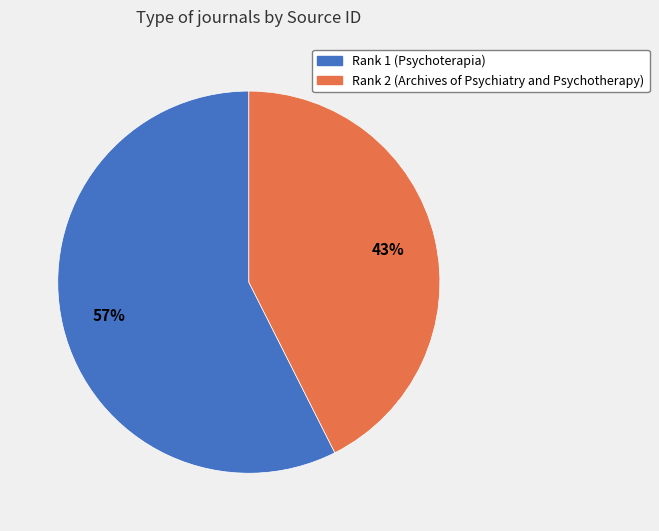

Count the number of slices in the pie.

2